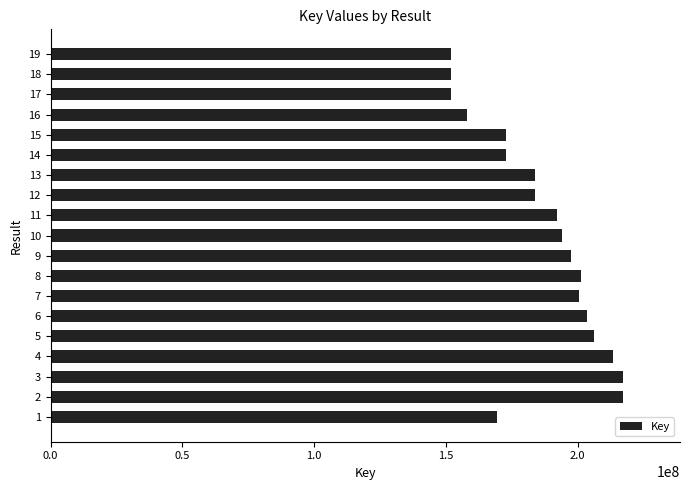

The value at 18 is 151787333. True or false?

True